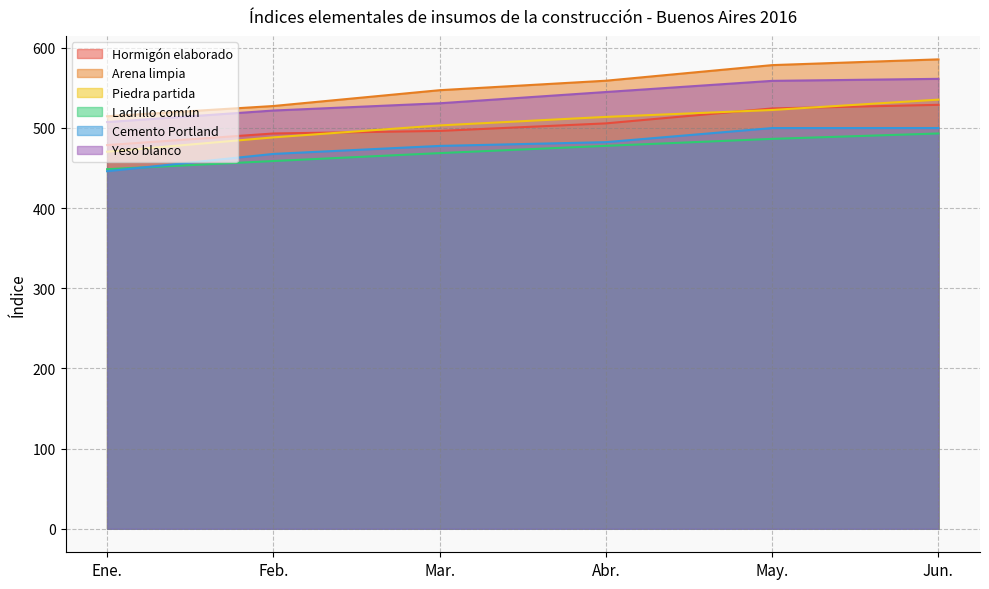

List the series in order of their peak value, highest first.

Arena limpia, Yeso blanco, Piedra partida, Hormigón elaborado, Cemento Portland, Ladrillo común